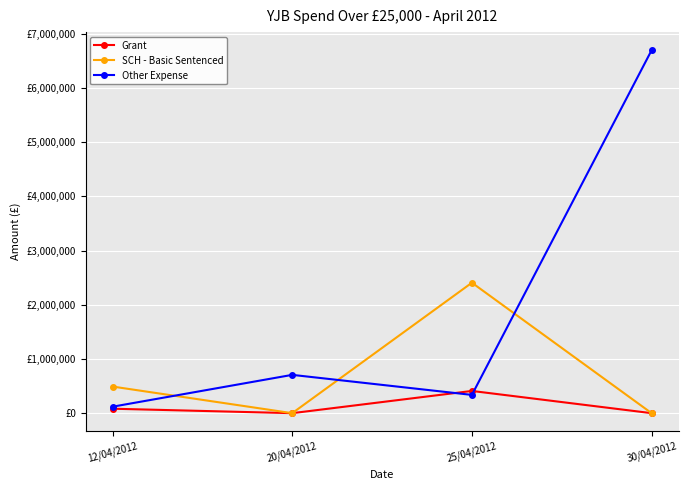

Rank the categories by Other Expense value from highest to lowest.

30/04/2012, 20/04/2012, 25/04/2012, 12/04/2012